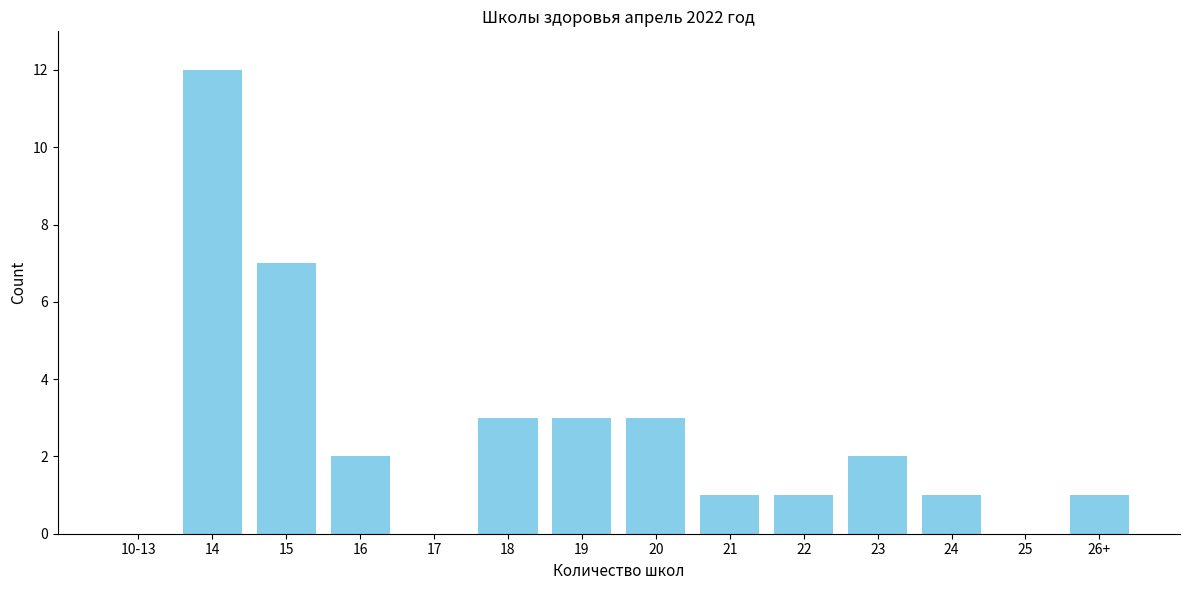

Reading right to left, what are all the values shown in this chart?

26+=1	25=0	24=1	23=2	22=1	21=1	20=3	19=3	18=3	17=0	16=2	15=7	14=12	10-13=0